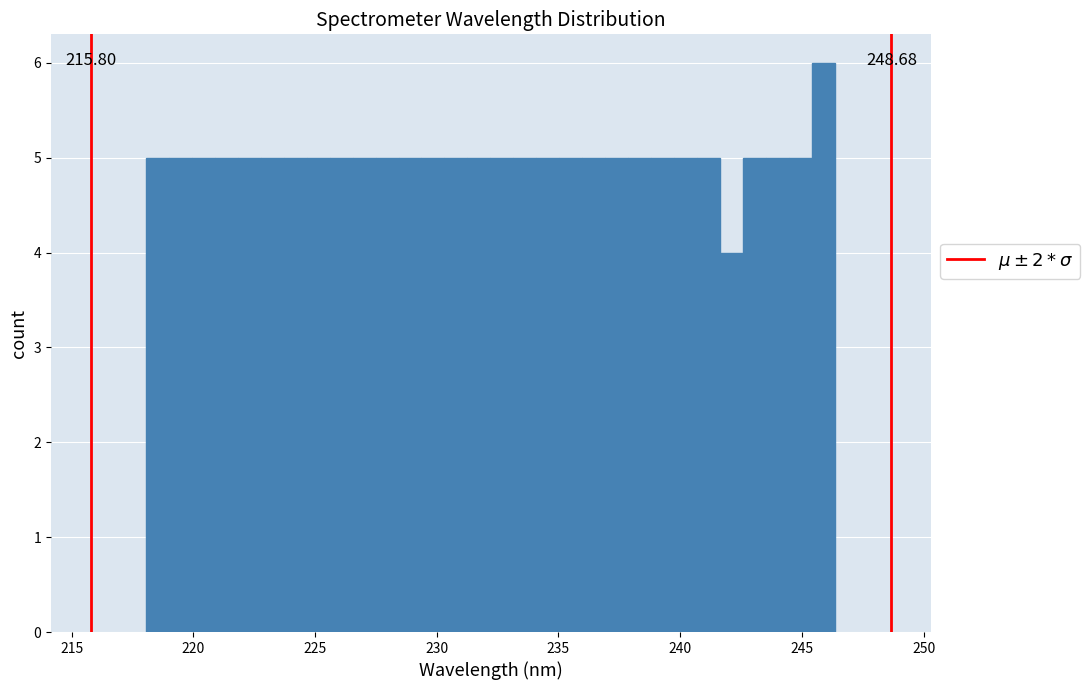

Around what value on the x-axis is the tallest bar? Give the approximate position of its centre, as read against the axis.

246.0